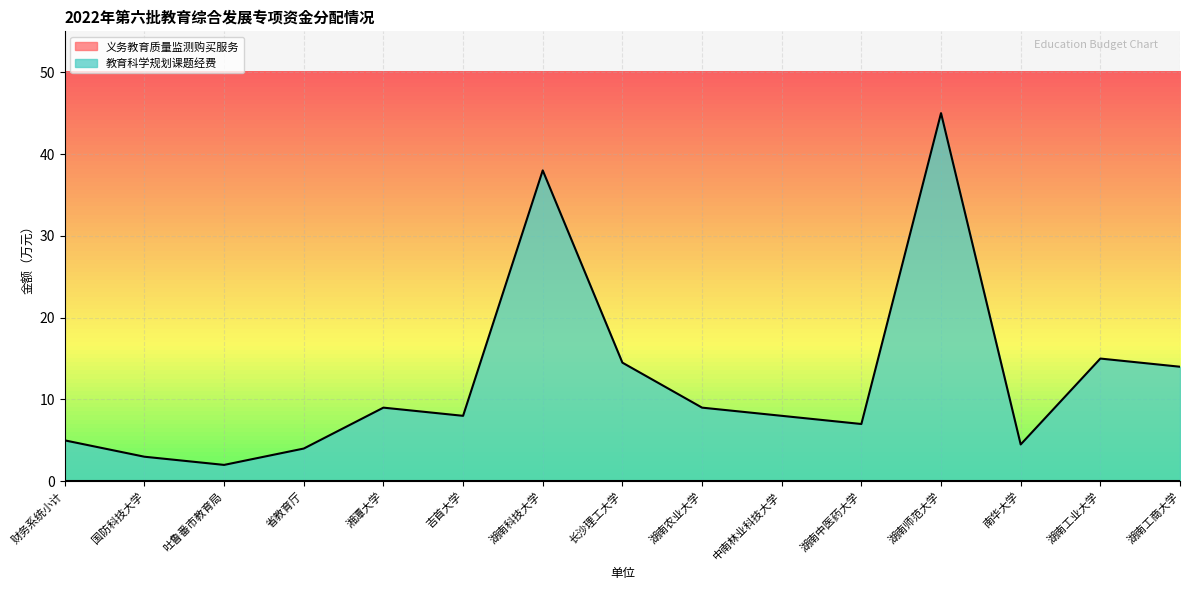

List the labels in order of value, largest first.

湖南师范大学, 湖南科技大学, 湖南工业大学, 长沙理工大学, 湖南工商大学, 湘潭大学, 湖南农业大学, 吉首大学, 中南林业科技大学, 湖南中医药大学, 财务系统小计, 南华大学, 省教育厅, 国防科技大学, 吐鲁番市教育局